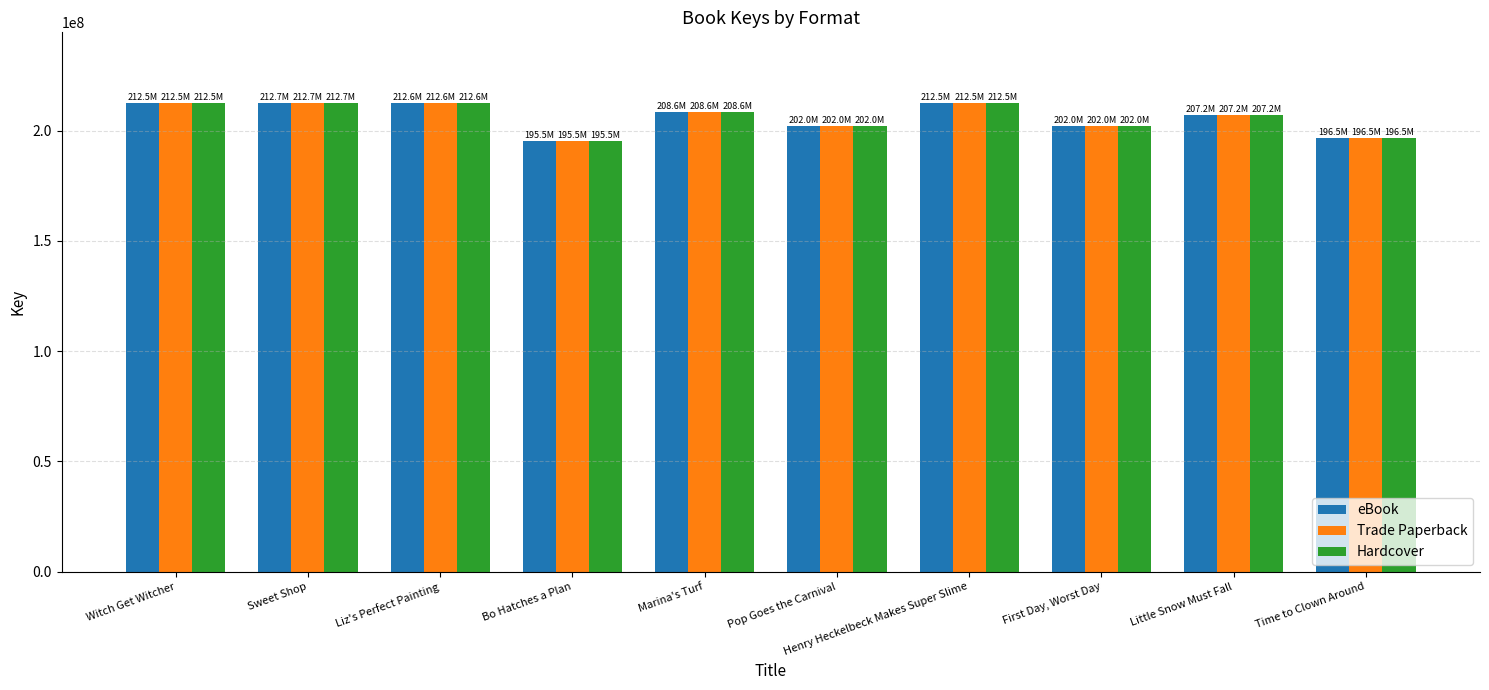

List the labels in order of eBook value, smallest first.

Bo Hatches a Plan, Time to Clown Around, First Day, Worst Day, Pop Goes the Carnival, Little Snow Must Fall, Marina's Turf, Henry Heckelbeck Makes Super Slime, Witch Get Witcher, Liz's Perfect Painting, Sweet Shop